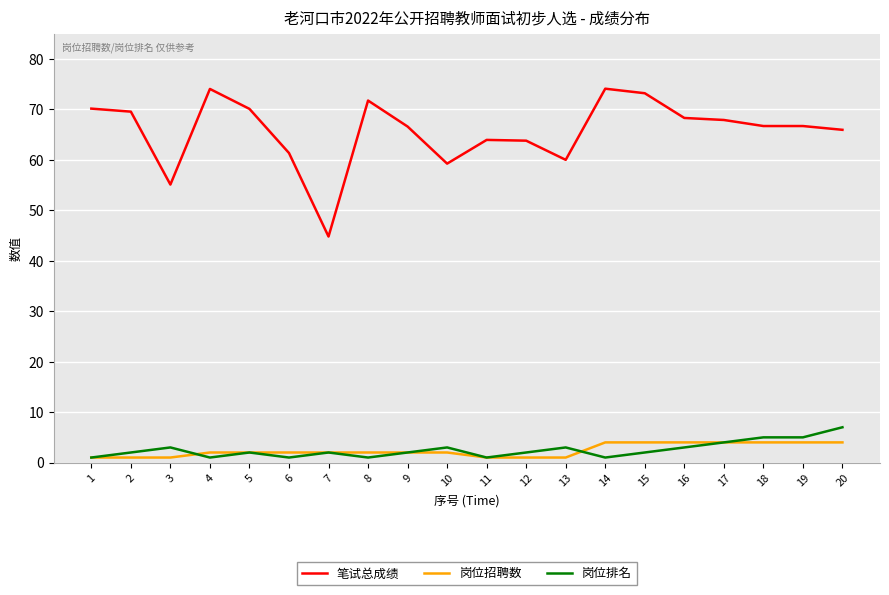

Where is 笔试总成绩 nearest to the value 59?

10